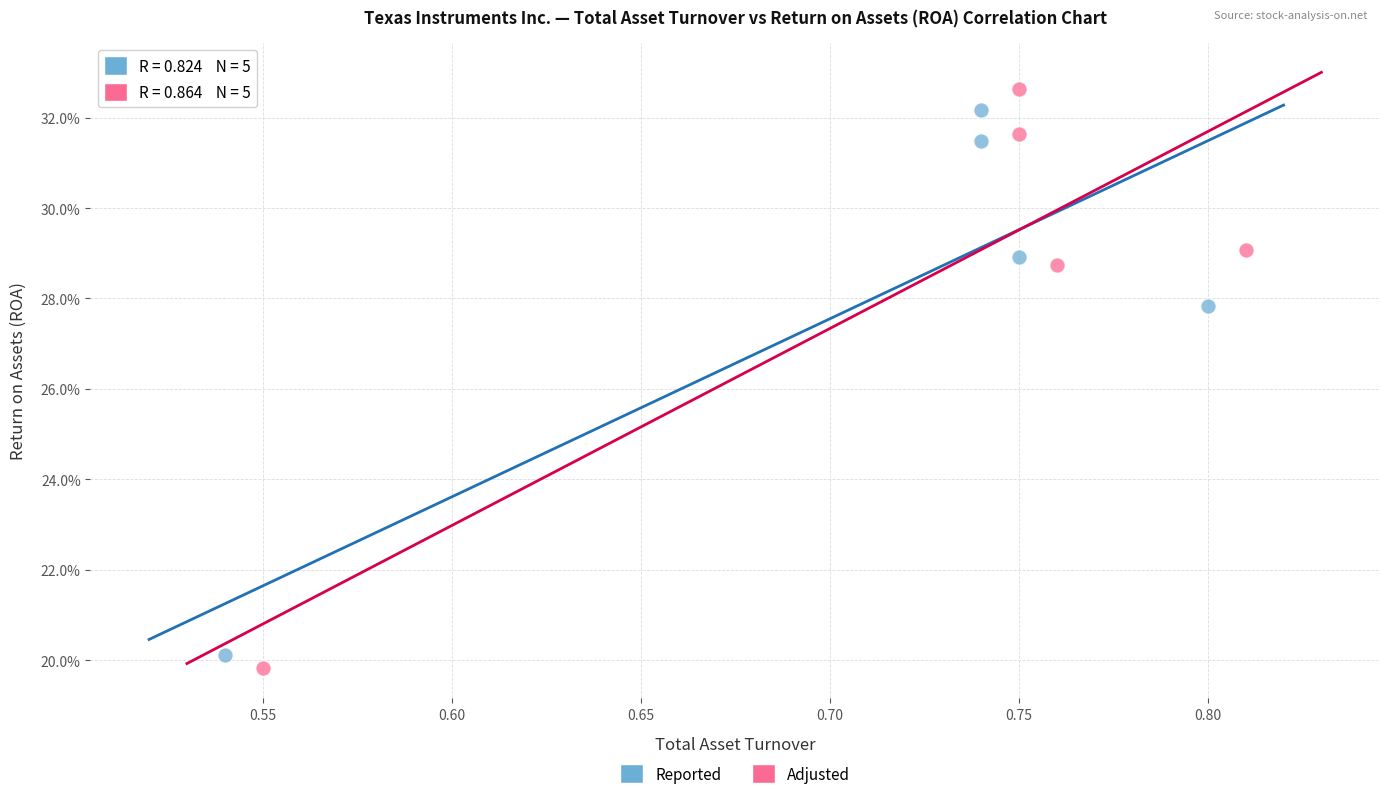

Which series contains the lowest Y value?

Adjusted